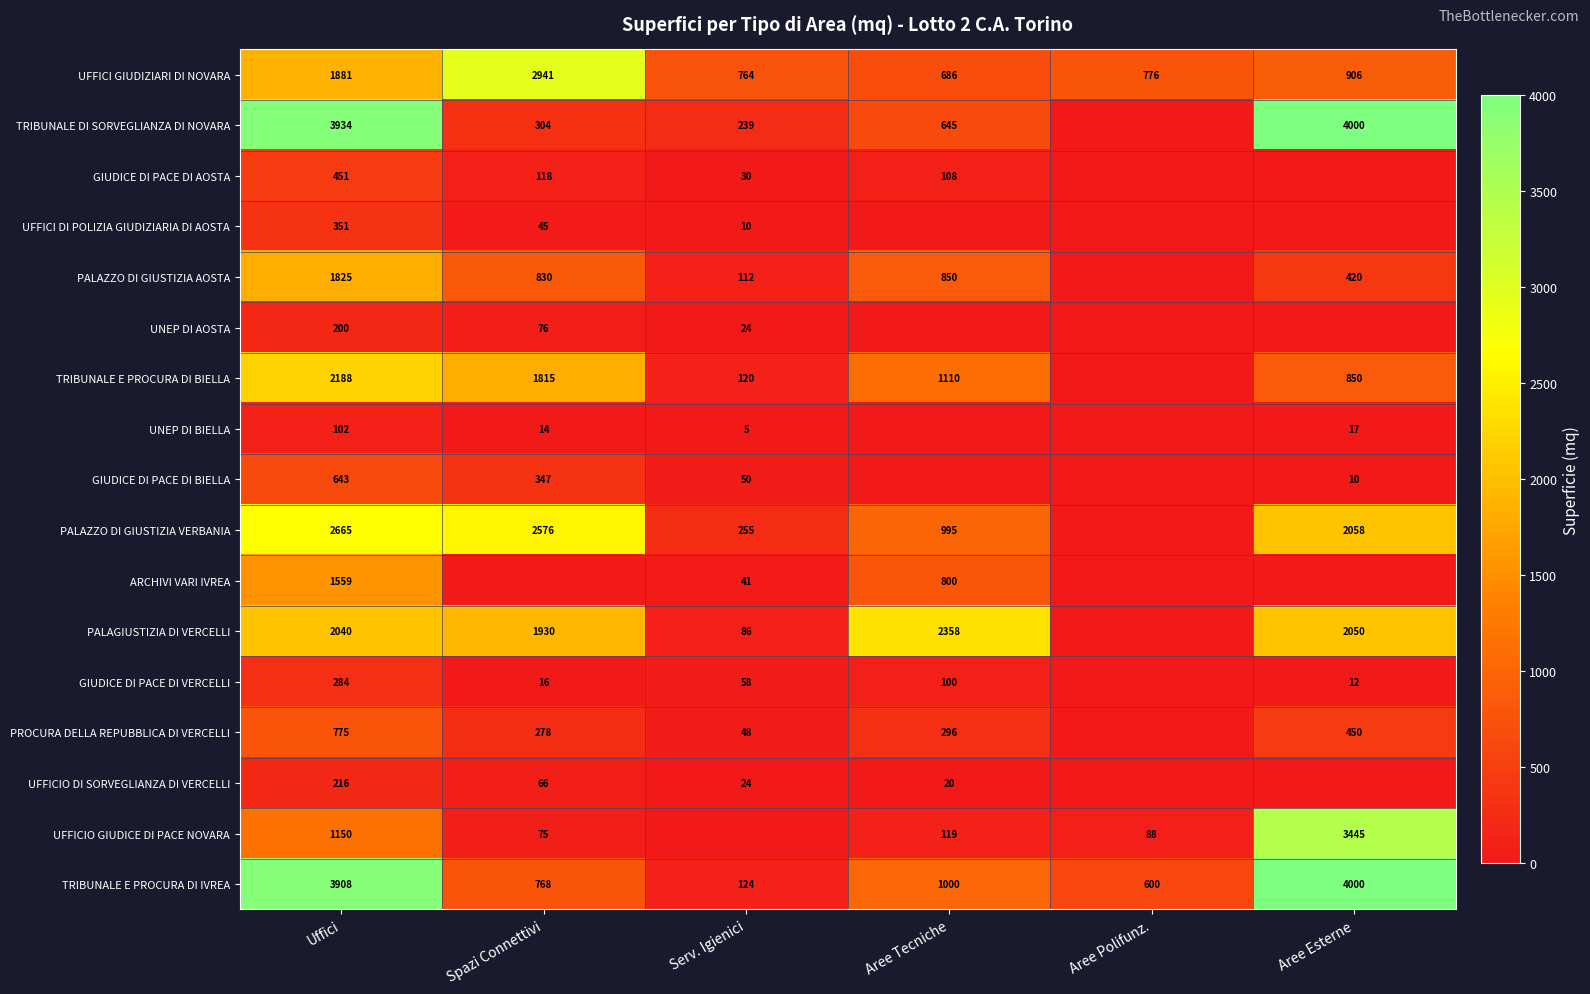

True or false: PALAZZO DI GIUSTIZIA AOSTA has a value of 191 at Aree Esterne.

False